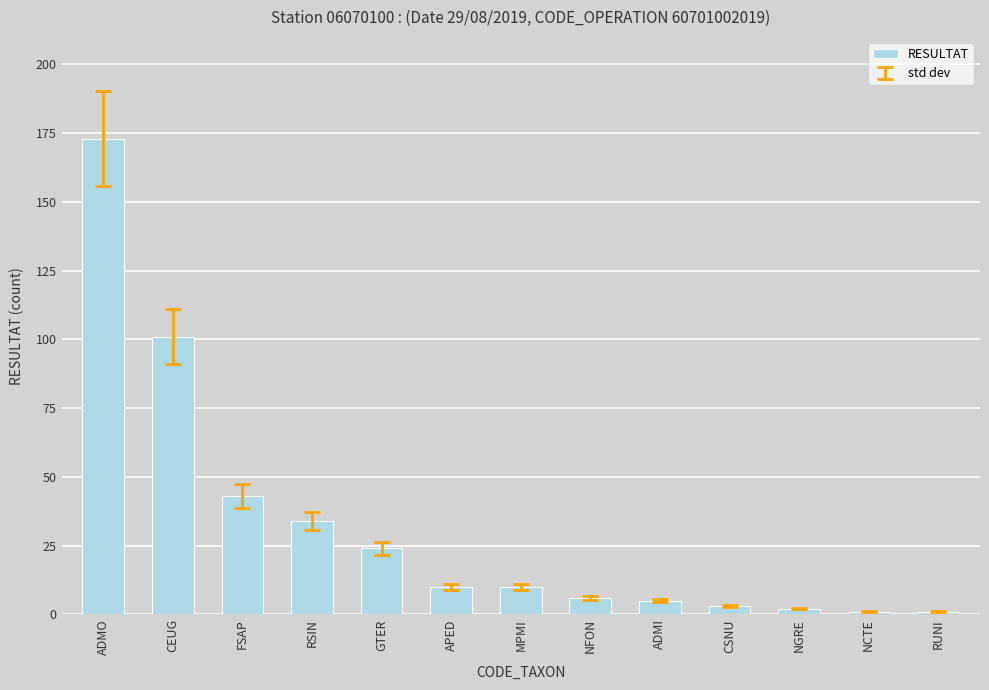

Reading right to left, list all the values displayed in this chart.

1	1	2	3	5	6	10	10	24	34	43	101	173